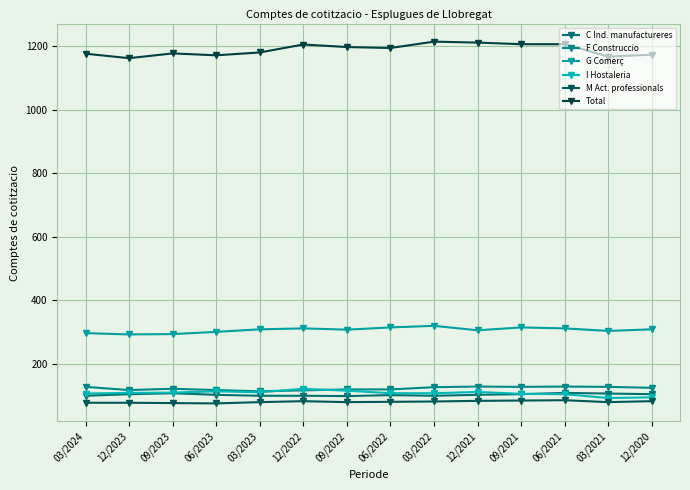

Is it true that I Hostaleria equals 93 at 03/2021?

True